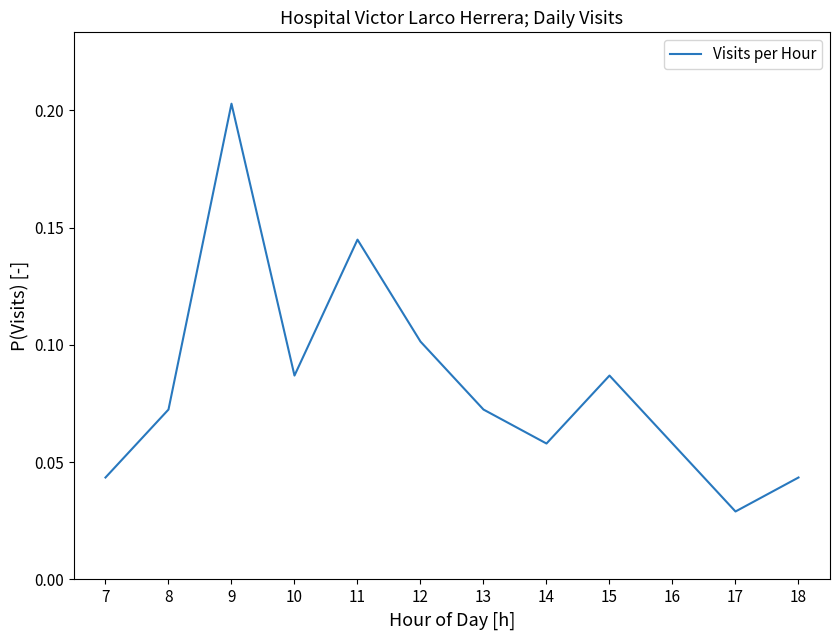

The value at 12 is 0.2. True or false?

False